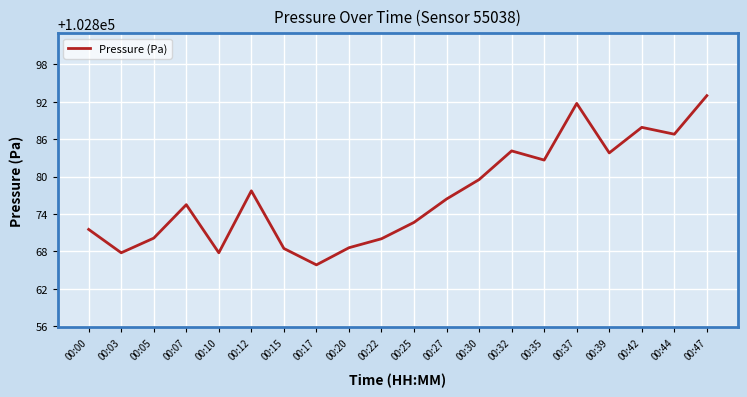

The chart shows a value of 102868.5 at 00:15. True or false?

True